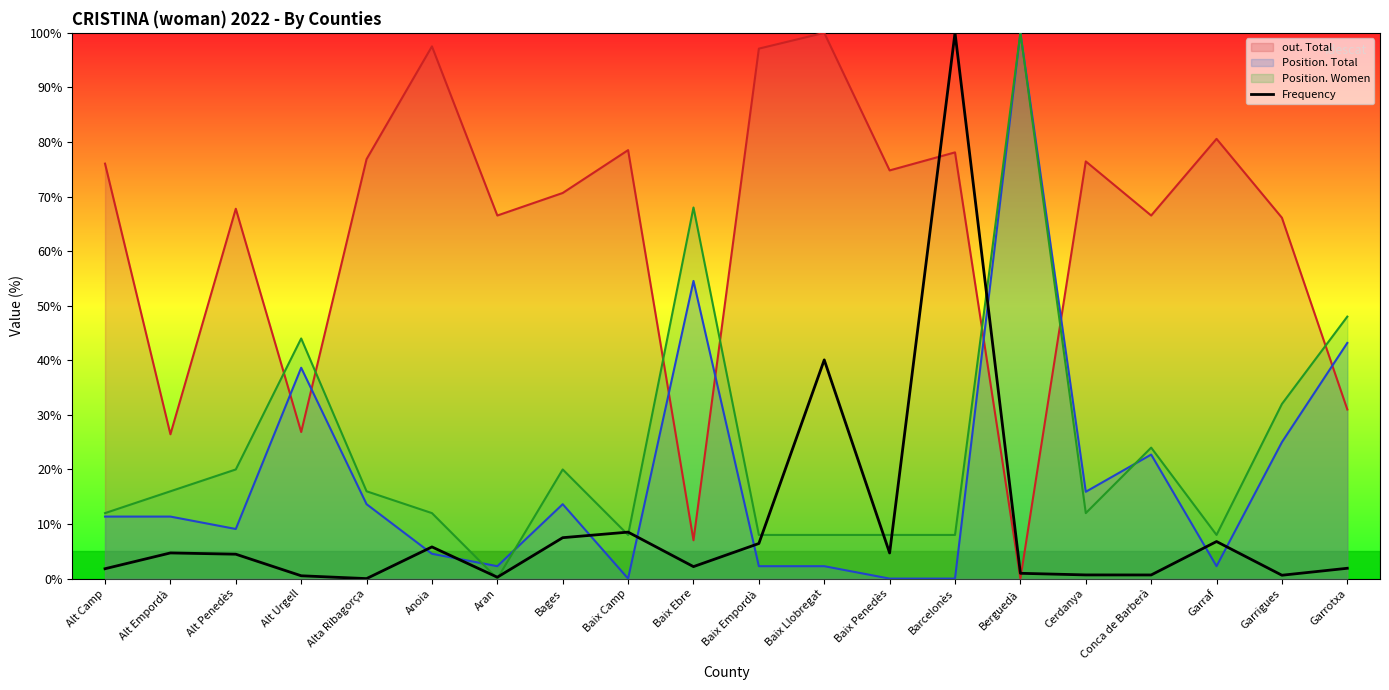

The chart shows a value of 6.6 at Baix Penedès. True or false?

False